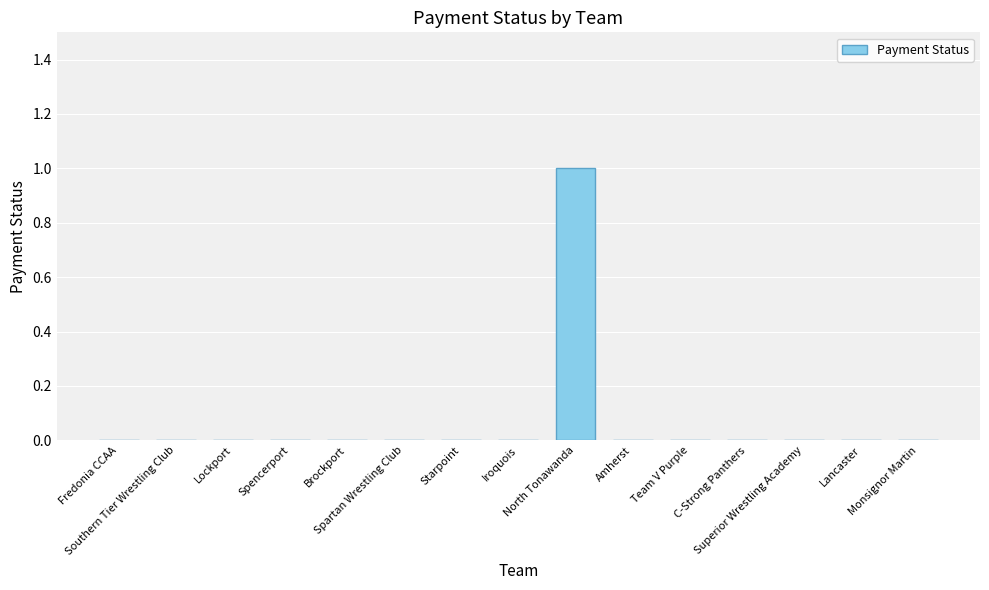

How many values are between 0 and 1?

15